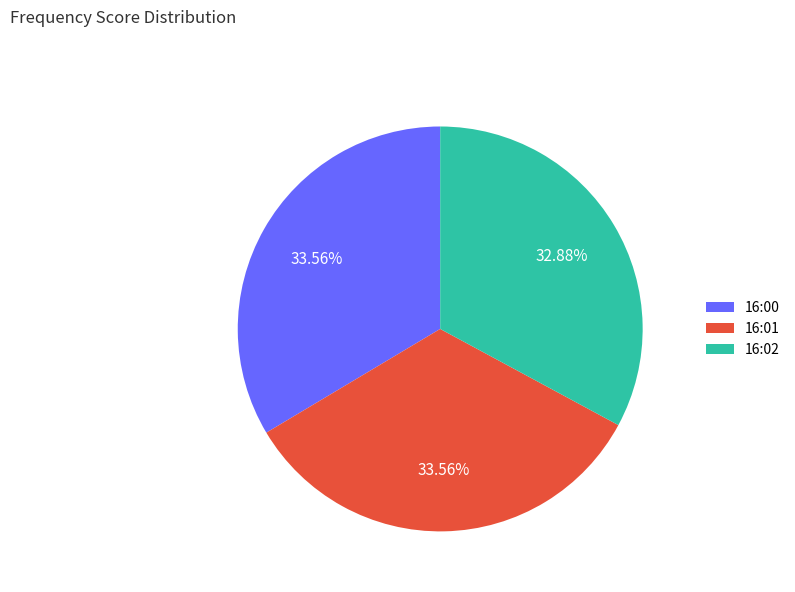

Is there any slice that represents more than half of the pie?

No